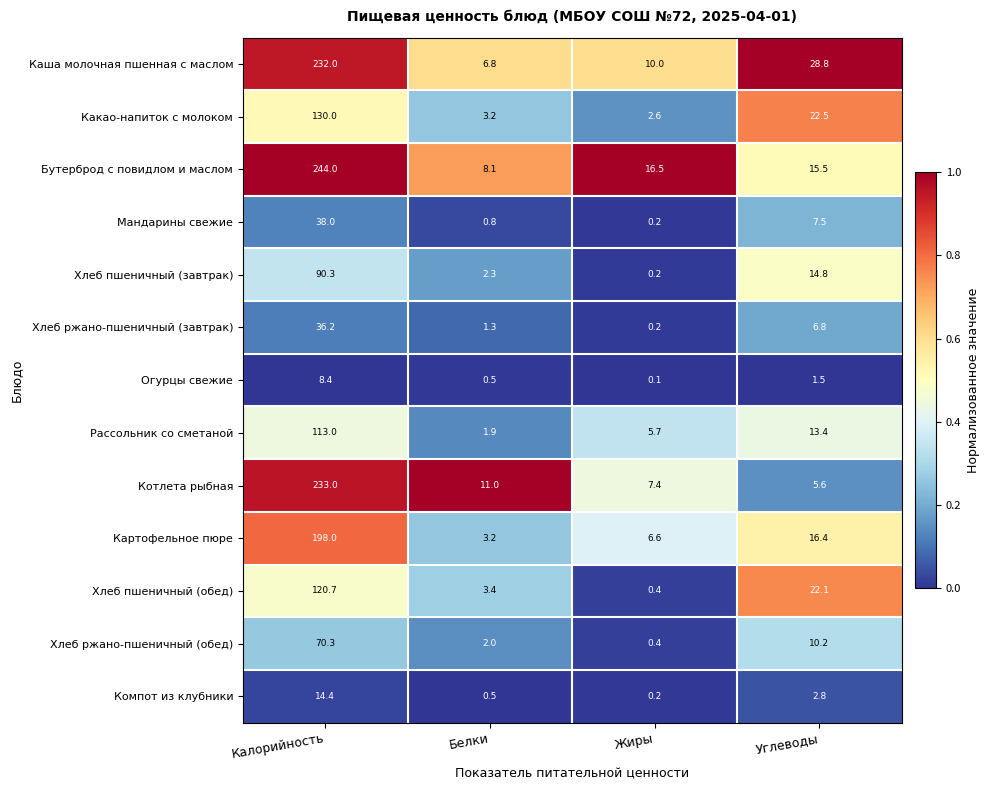

At how many categories does at least one series exceed 0?

4